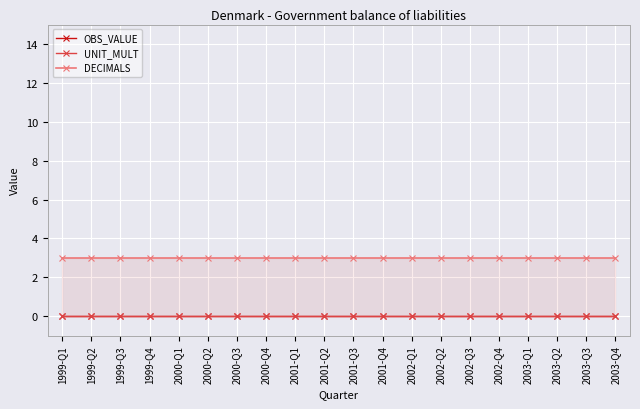

The DECIMALS series shows 3 at 2003-Q1. True or false?

True